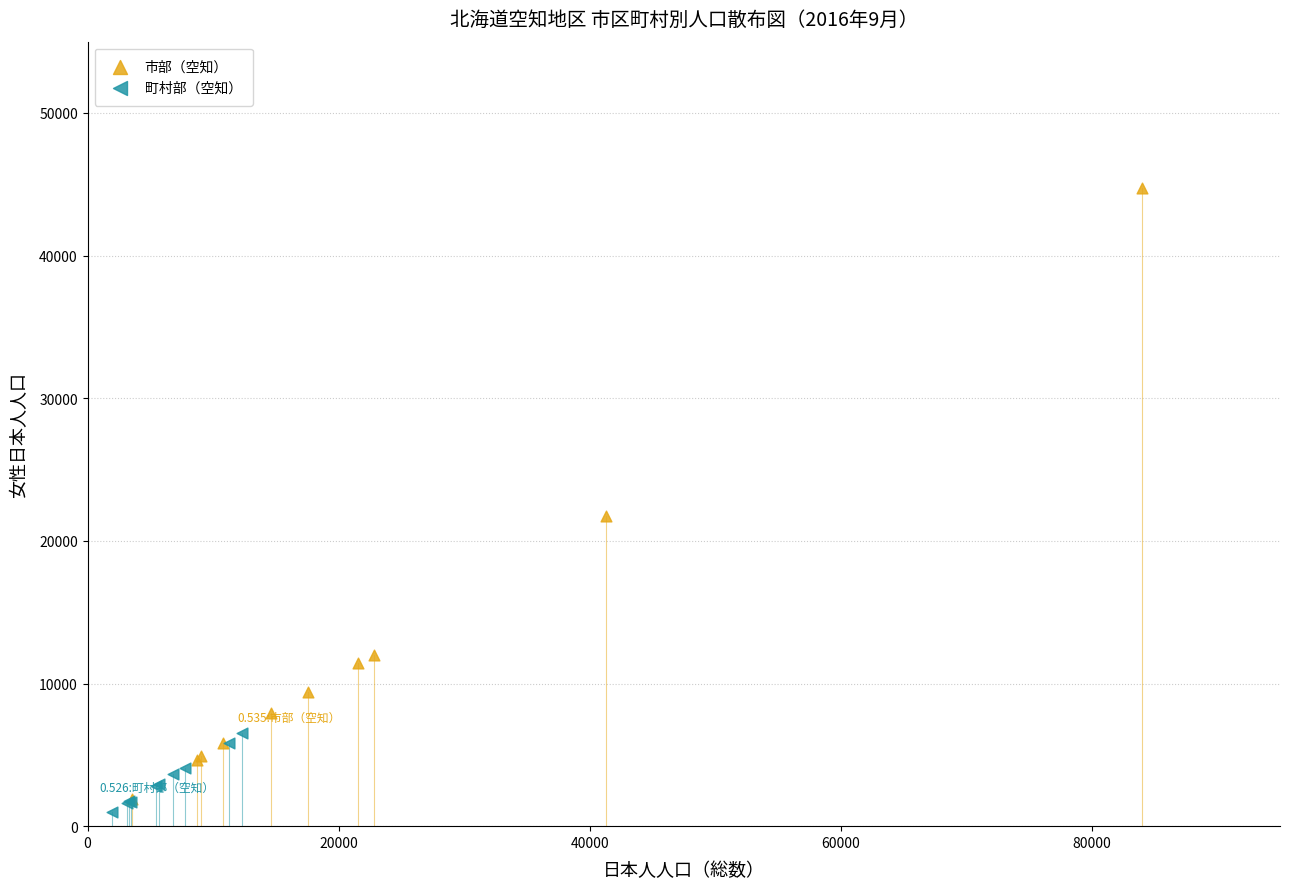

Which series has the widest spread of Y values?

市部（空知）